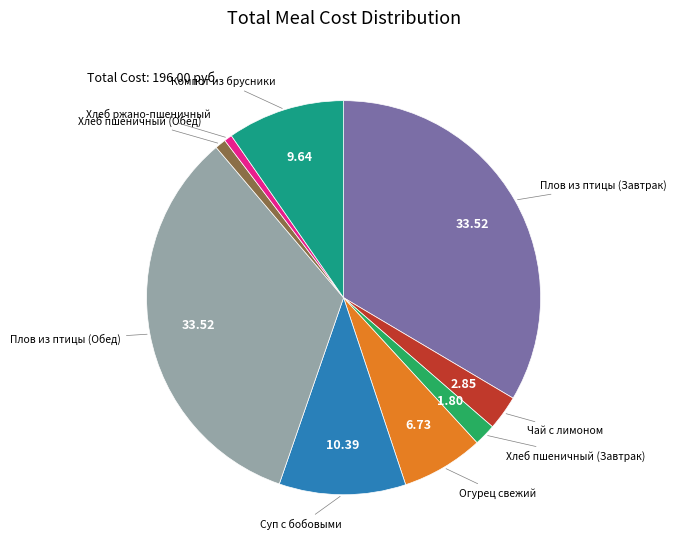

Does any single category account for the majority?

No